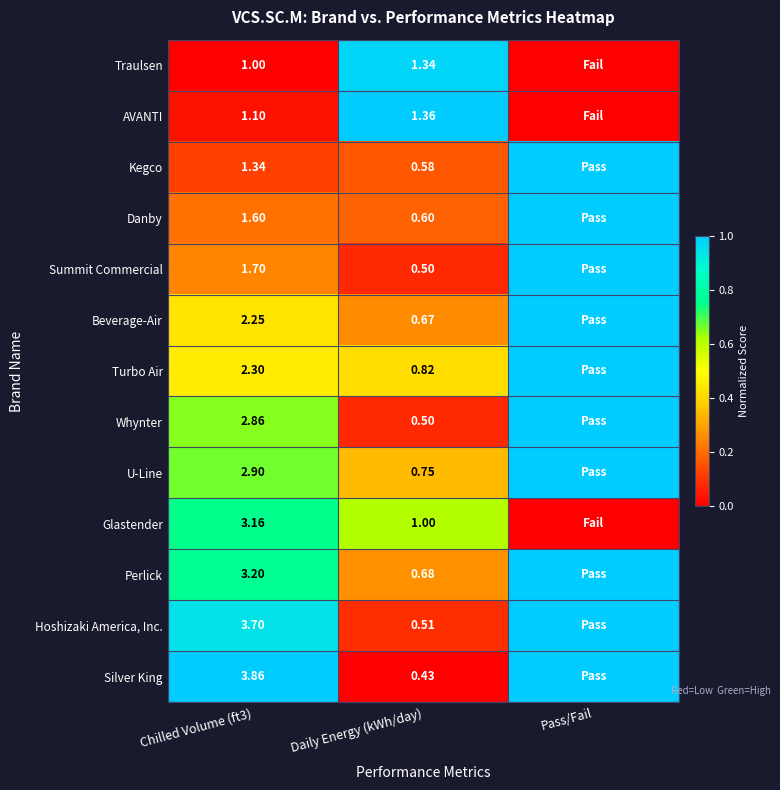

Rank the series at Chilled Volume (ft3) from lowest to highest value.

Traulsen, AVANTI, Kegco, Danby, Summit Commercial, Beverage-Air, Turbo Air, Whynter, U-Line, Glastender, Perlick, Hoshizaki America, Inc., Silver King